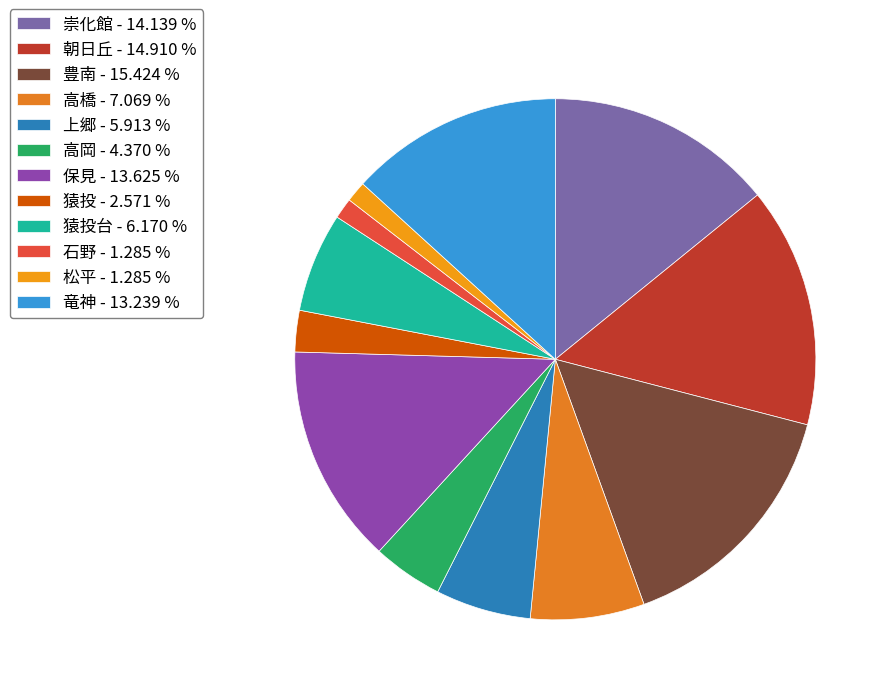

Count the number of slices in the pie.

12